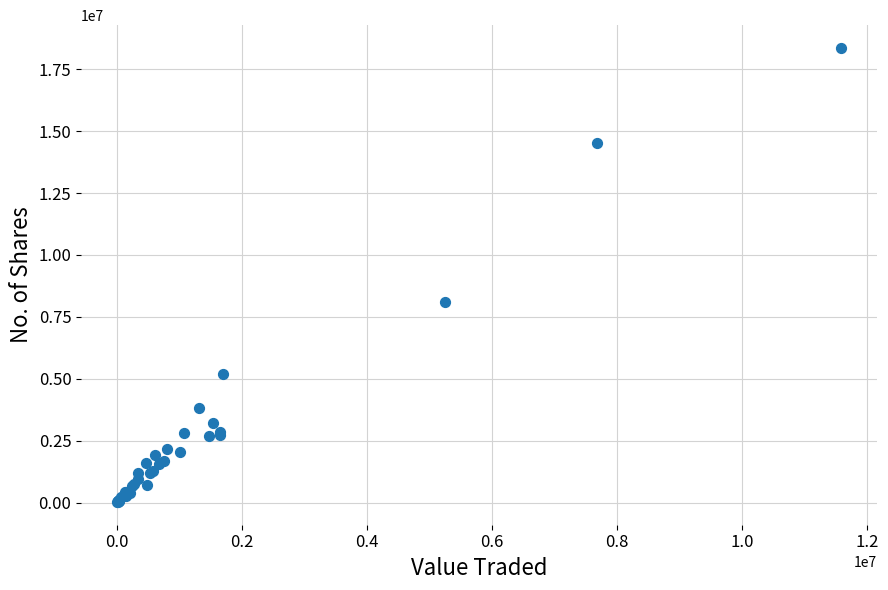

What Y value in the scatter plot is closest to 9192504?

8117424